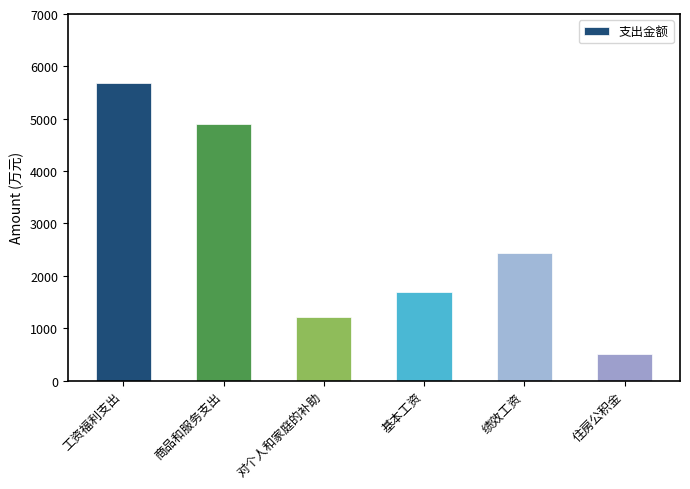

List the labels in order of value, smallest first.

住房公积金, 对个人和家庭的补助, 基本工资, 绩效工资, 商品和服务支出, 工资福利支出